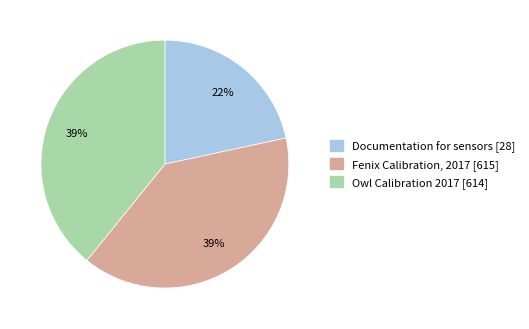

Does any single category account for the majority?

No